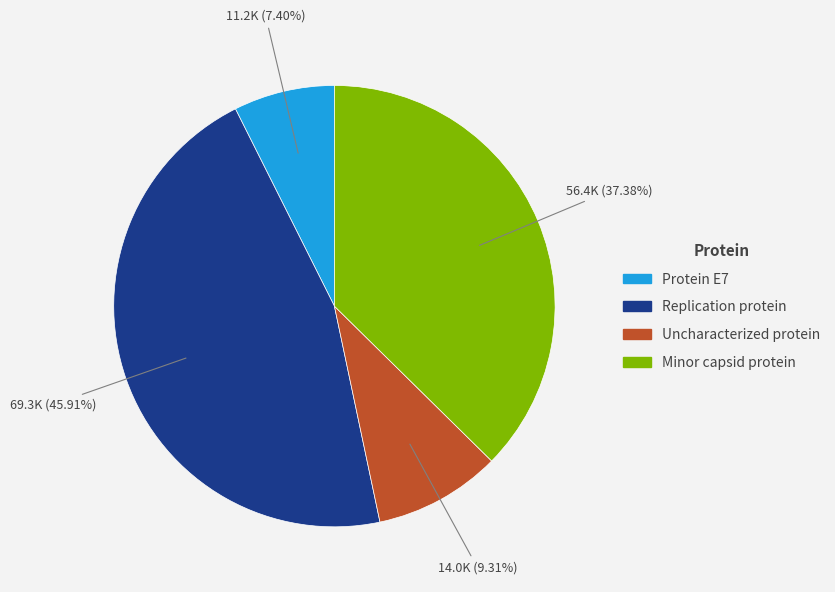

What percentage do Minor capsid protein and Uncharacterized protein together represent?

46.7%